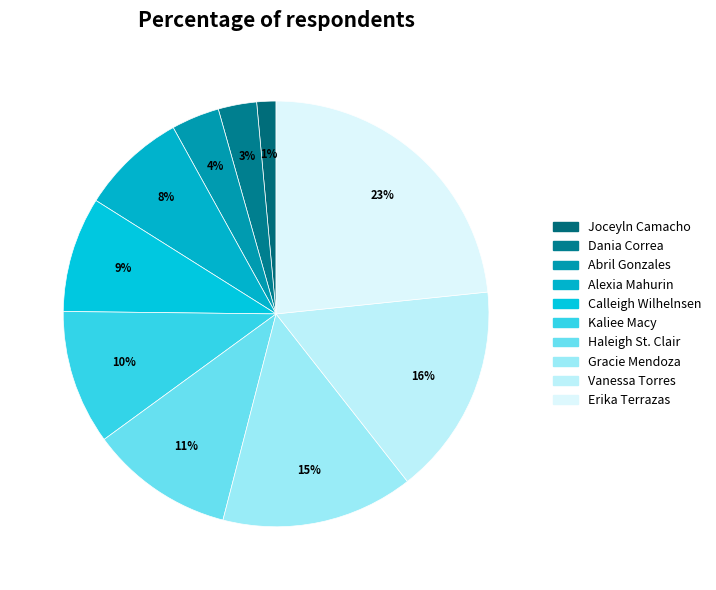

What is the ratio of the value at Dania Correa to the value at Gracie Mendoza?

0.2